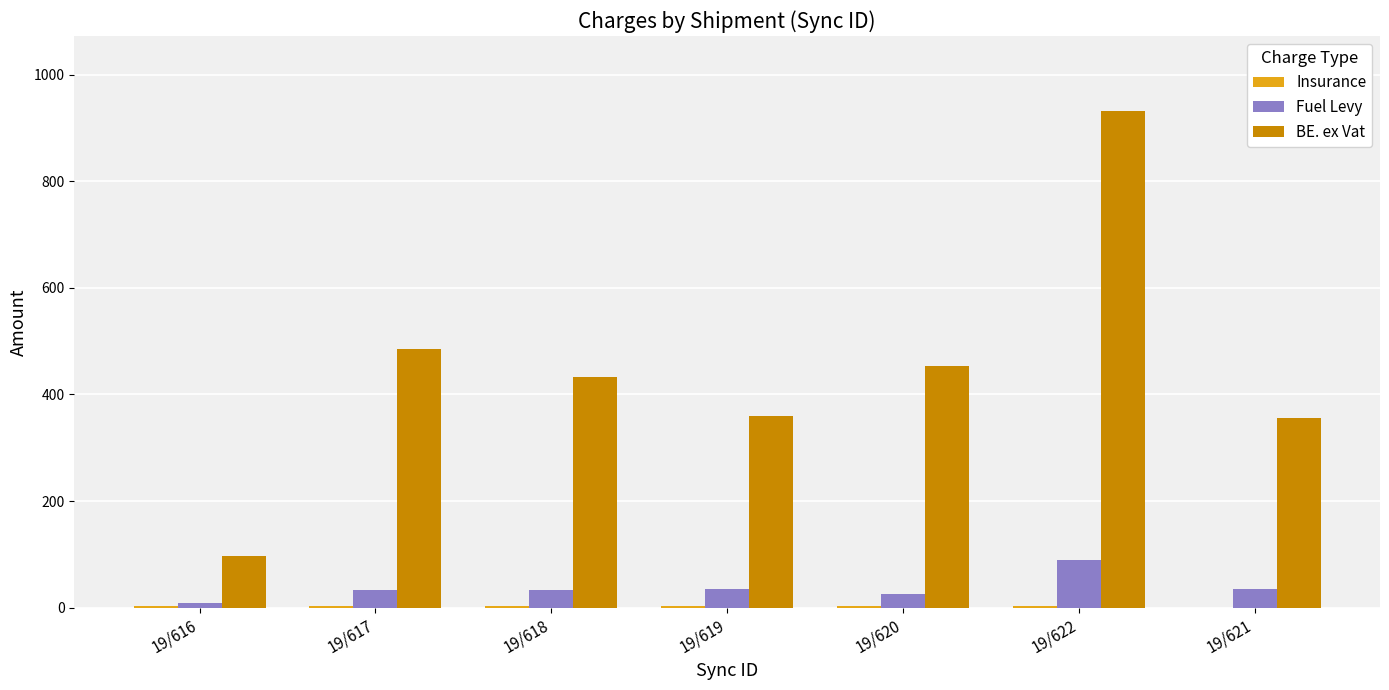

At which category is the sum across all series the highest?

19/622